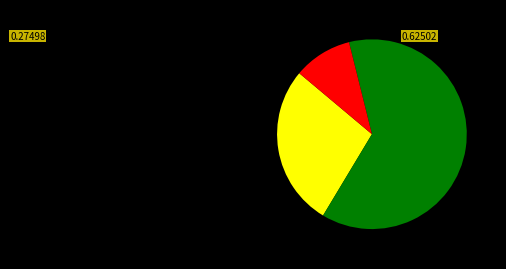

Is there a majority slice in this chart?

Yes